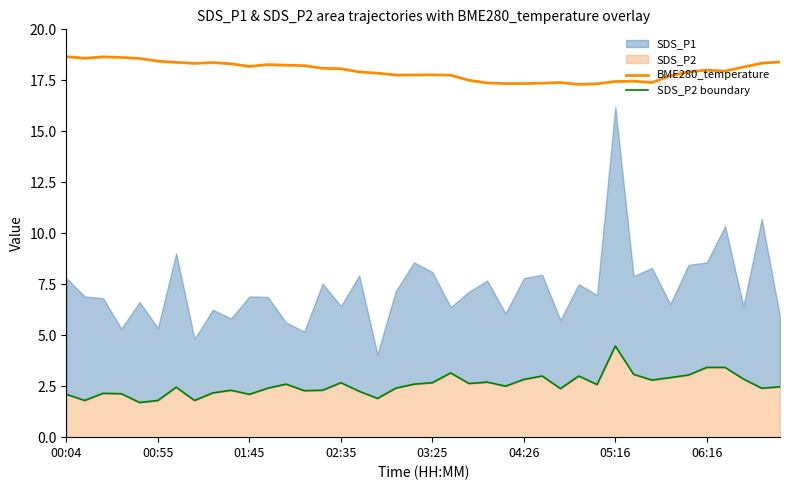

True or false: SDS_P2 boundary and BME280_temperature cross at least once.

False